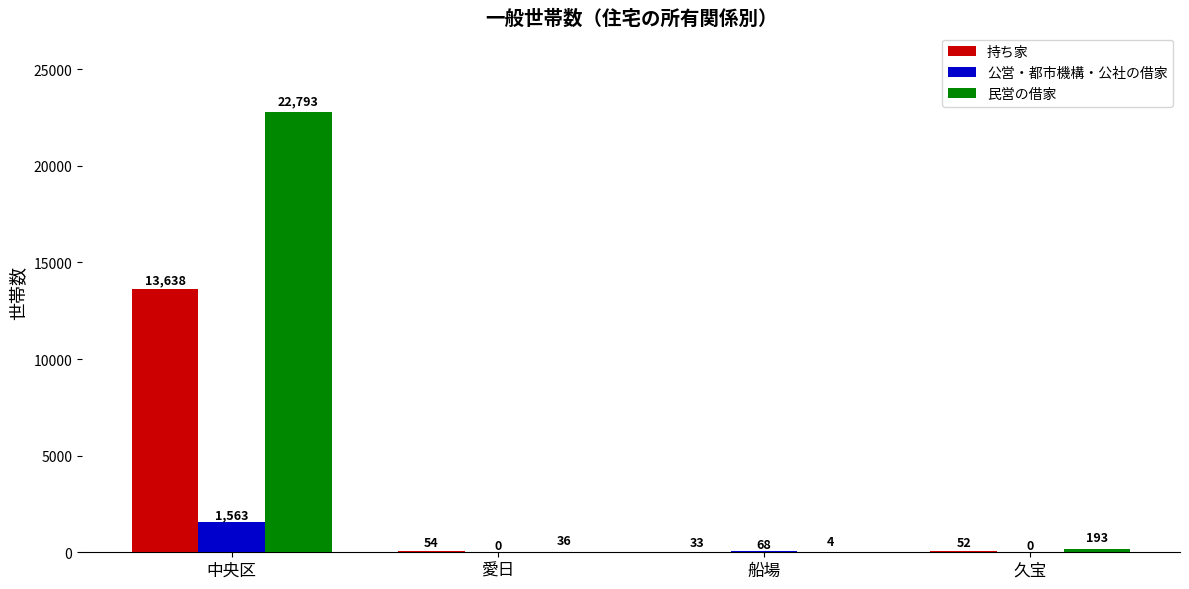

Reading left to right, what are all the values shown in this chart?

持ち家: 13638	54	33	52
公営・都市機構・公社の借家: 1563	0	68	0
民営の借家: 22793	36	4	193